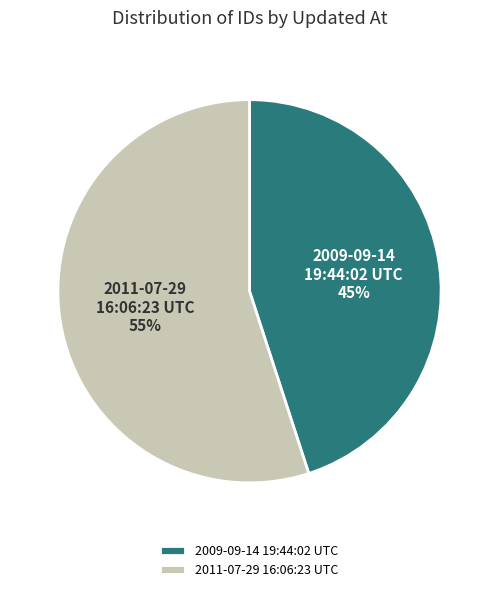

What is the ratio of the value at 2009-09-14 19:44:02 UTC to the value at 2011-07-29 16:06:23 UTC?

0.8